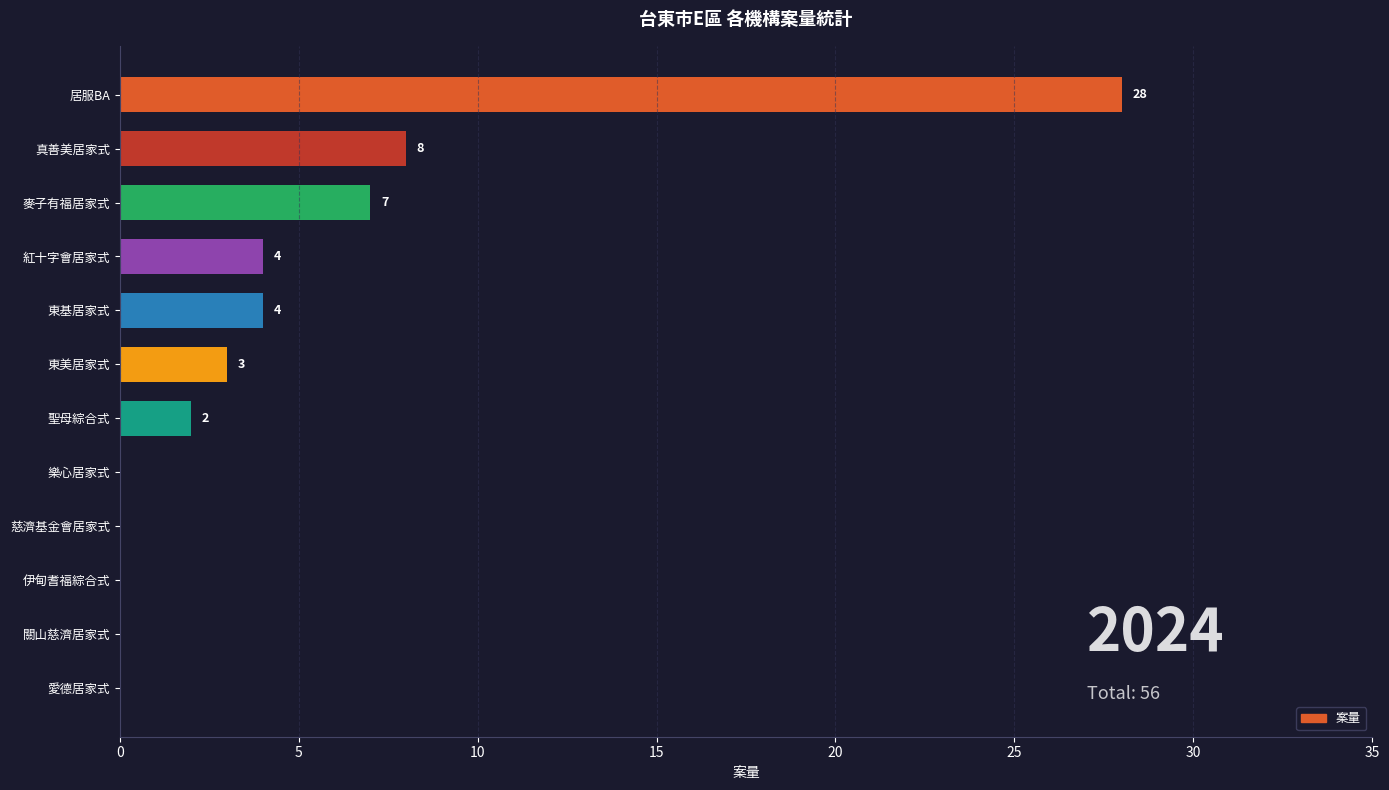

How many positive values are there?

7